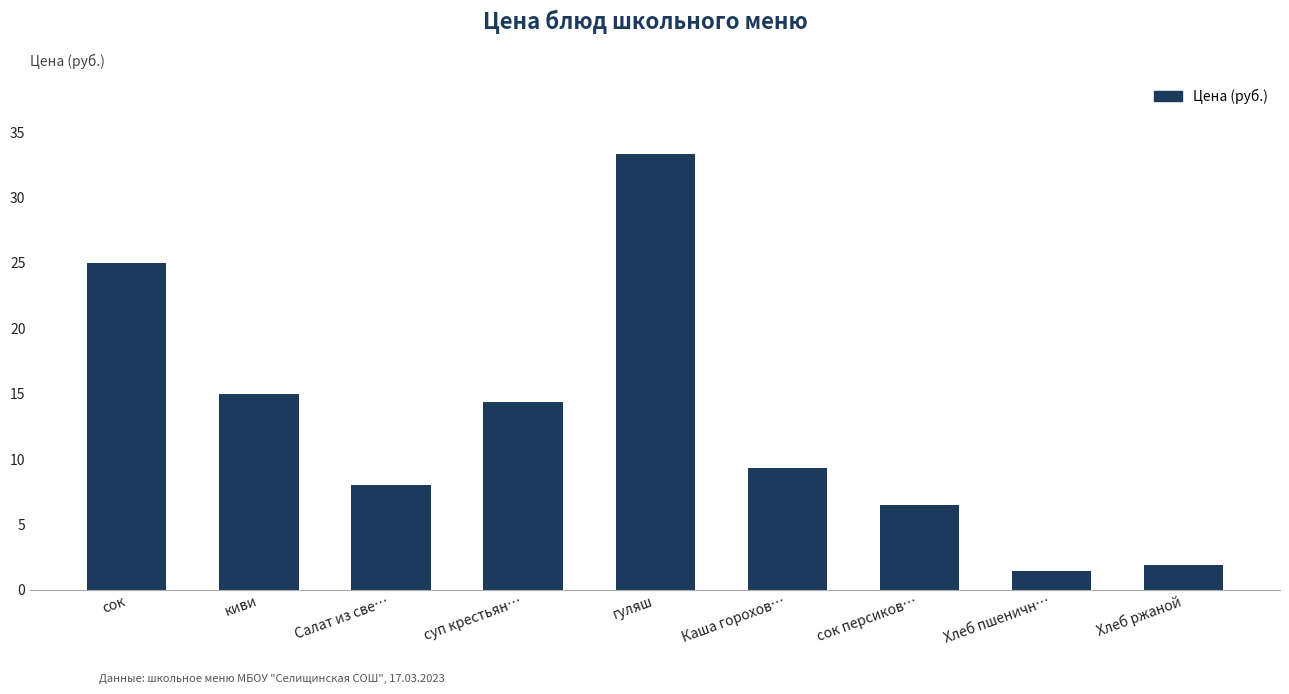

Reading left to right, list all the values displayed in this chart.

сок=25.0	киви=15.0	Салат из све…=8.0	суп крестьян…=14.3	гуляш=33.3	Каша горохов…=9.3	сок персиков…=6.5	Хлеб пшеничн…=1.4	Хлеб ржаной=1.9